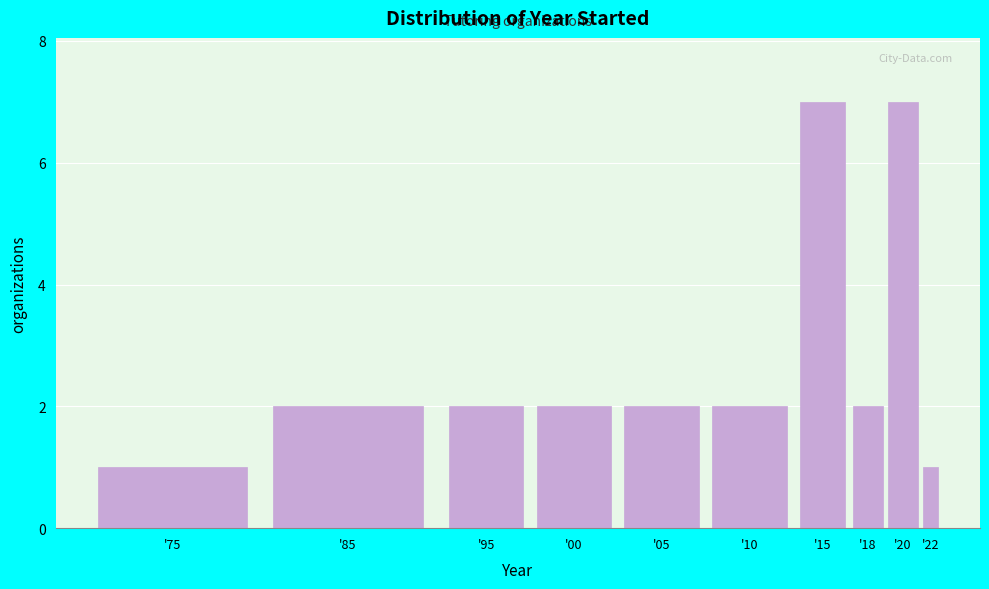

Reading right to left, what are all the values shown in this chart?

'22=1	'20=7	'18=2	'15=7	'10=2	'05=2	'00=2	'95=2	'85=2	'75=1